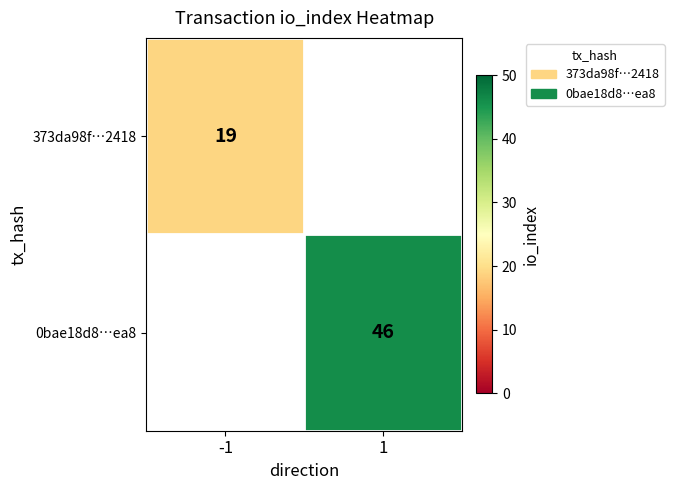

Is it true that 0bae18d8…ea8 equals 80 at 1?

False